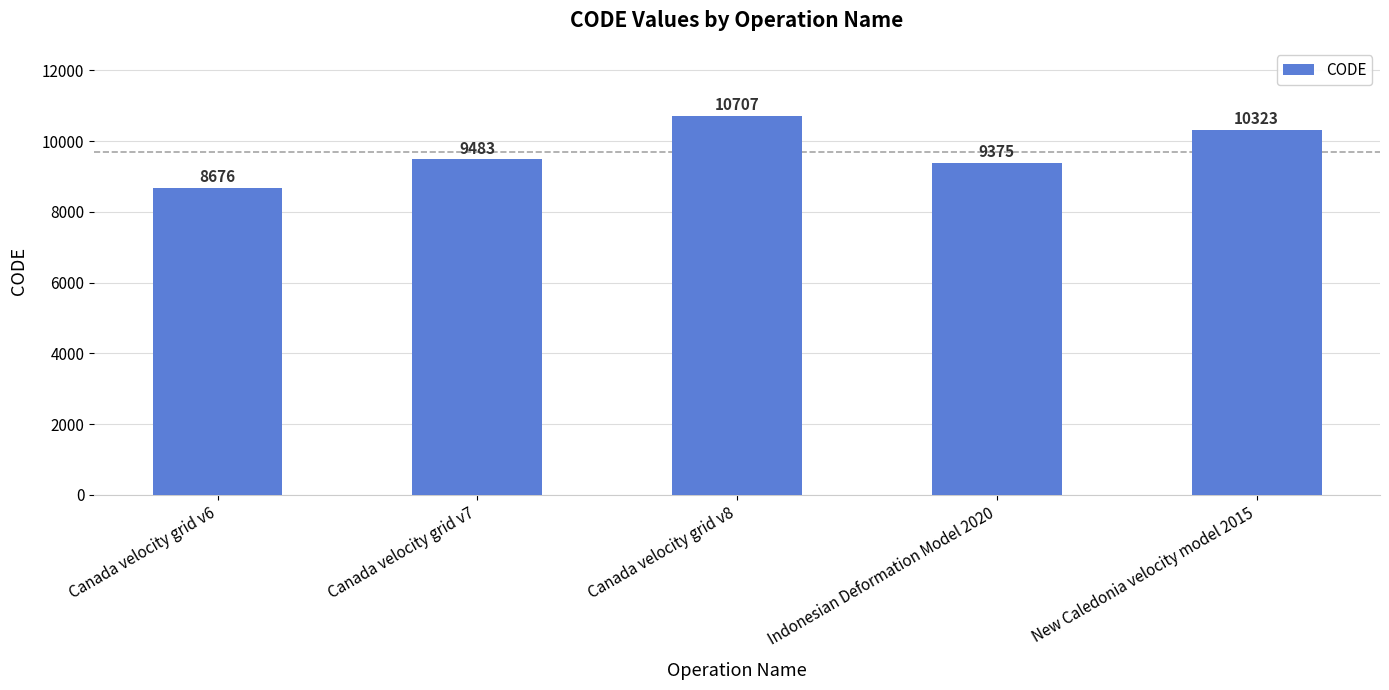

What is the sum of all values?

48564